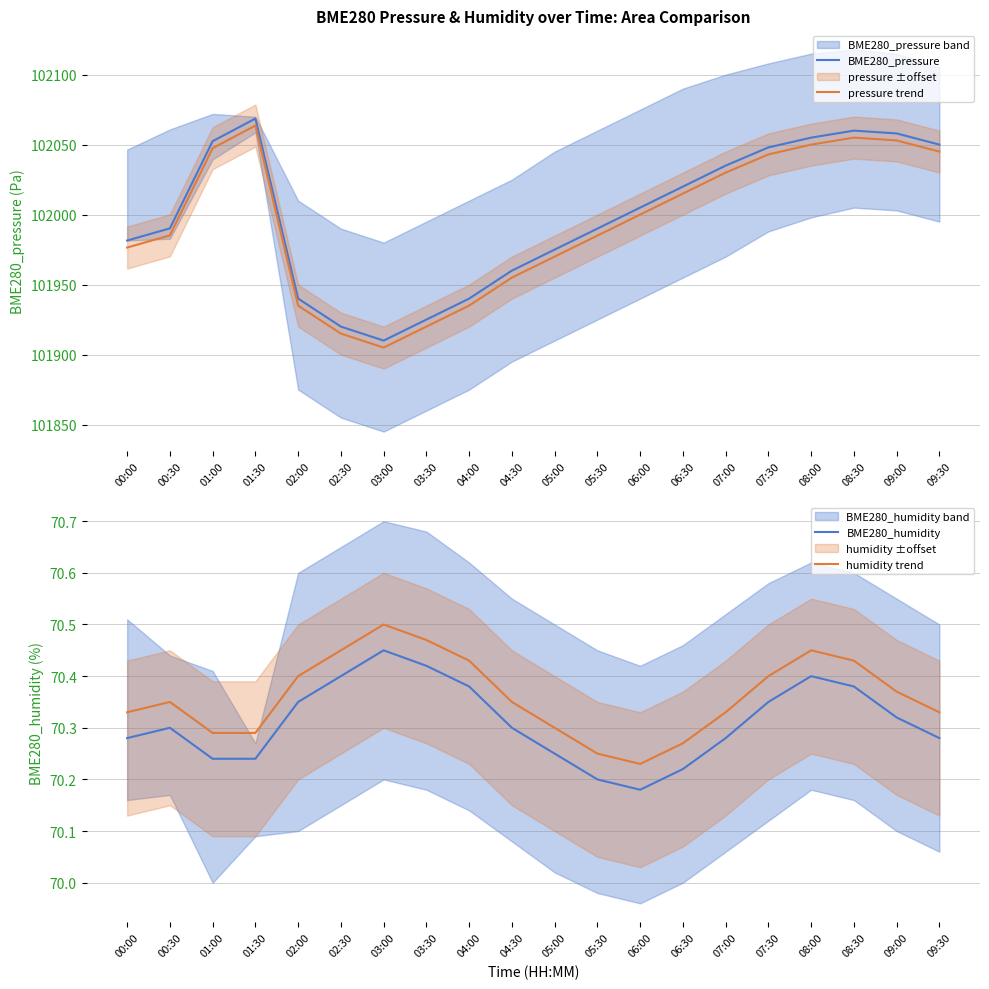

How many series are shown in this chart?

4